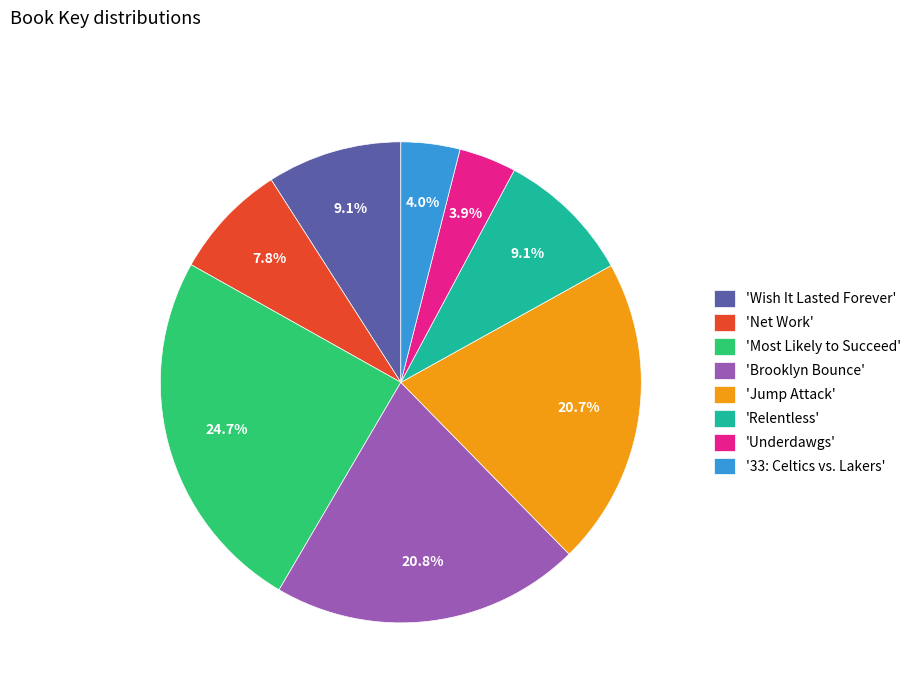

Which category has the biggest portion of the pie?

'Most Likely to Succeed'